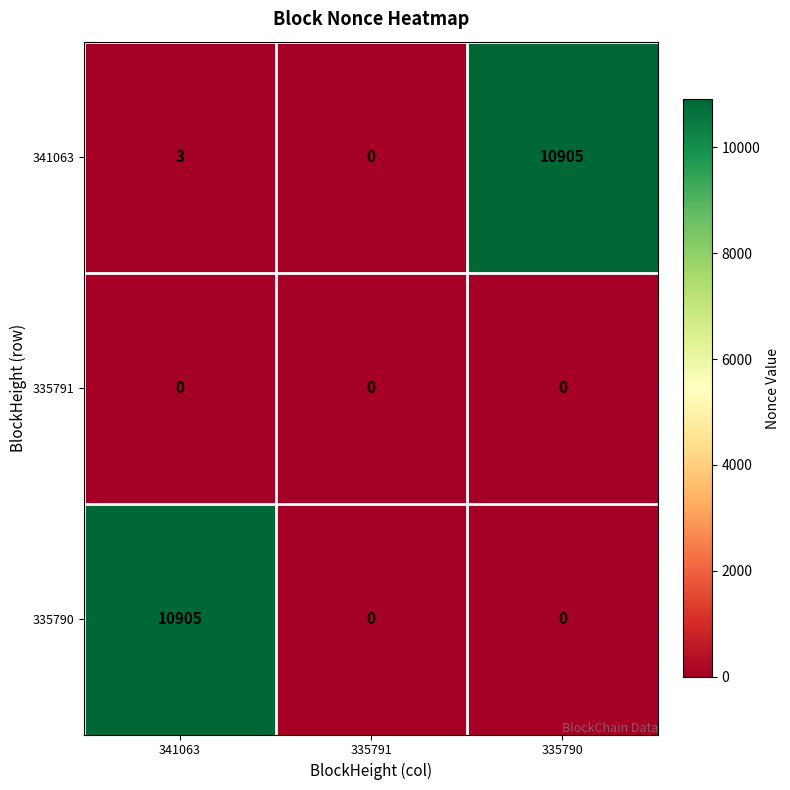

The 335791 series shows 0 at 335790. True or false?

True